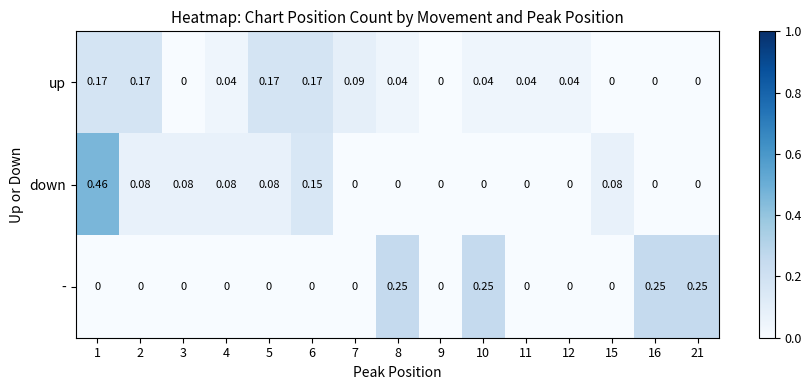

Rank the series by their maximum value, from lowest to highest.

up, -, down